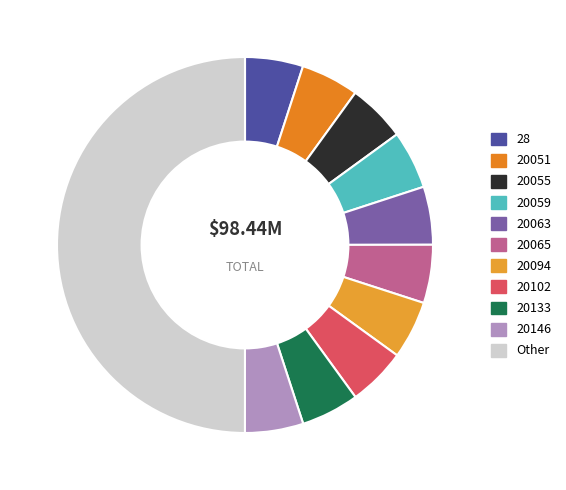

Is it true that 20063 is 5% of the pie?

True